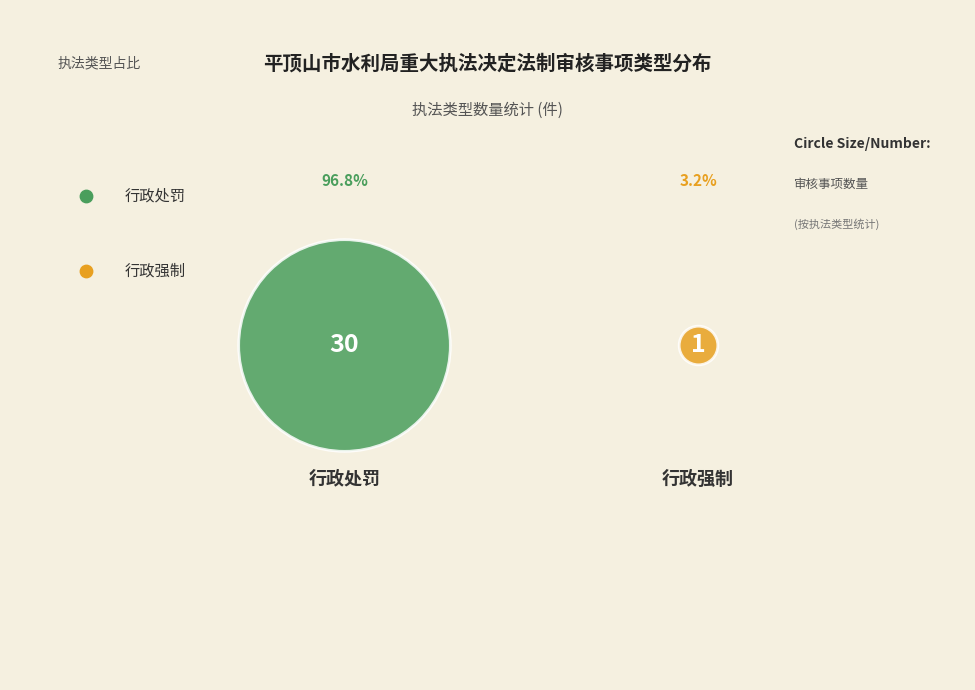

Count the number of slices in the pie.

2